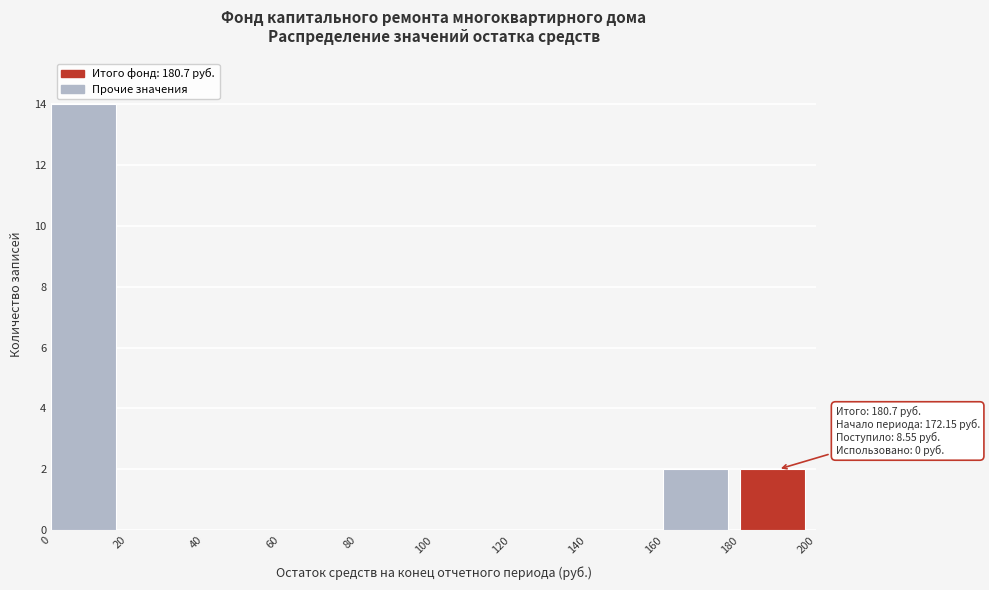

Over which range of the x-axis is the bar tallest?

0 to 20